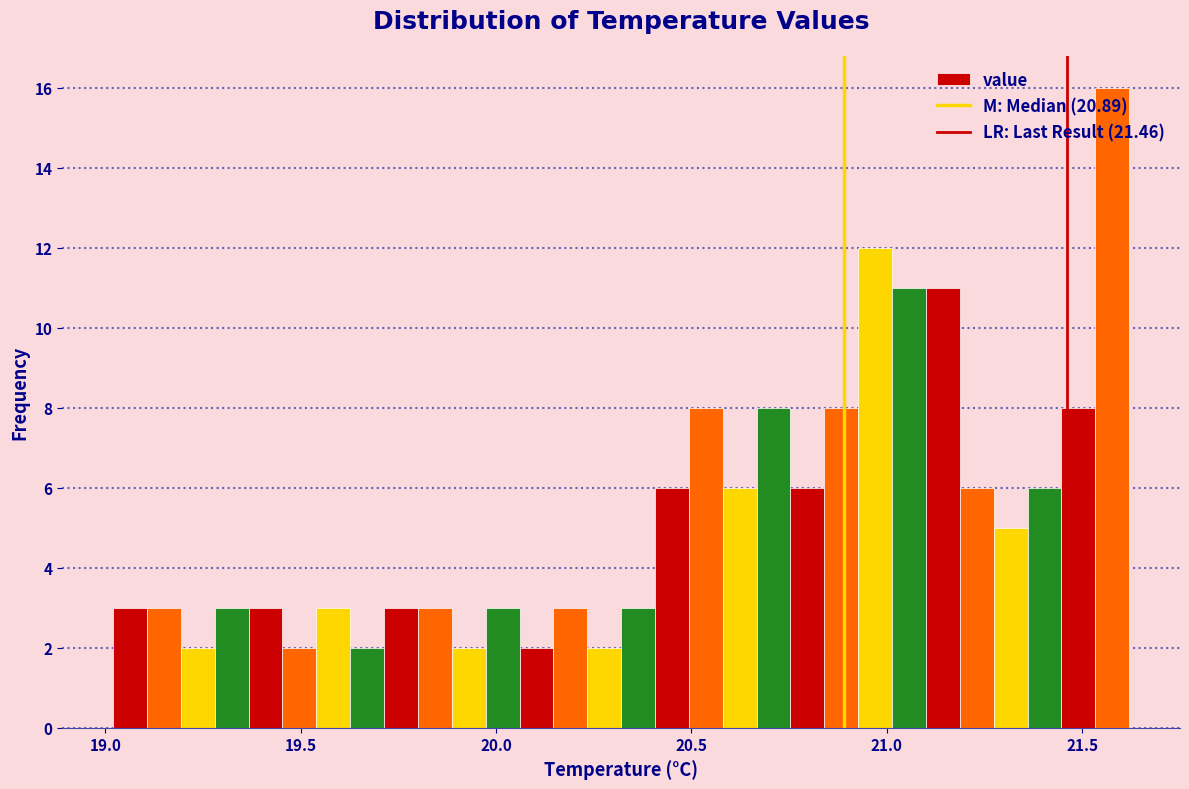

Read against the x-axis, roughly where is the centre of the tallest bar?

21.60